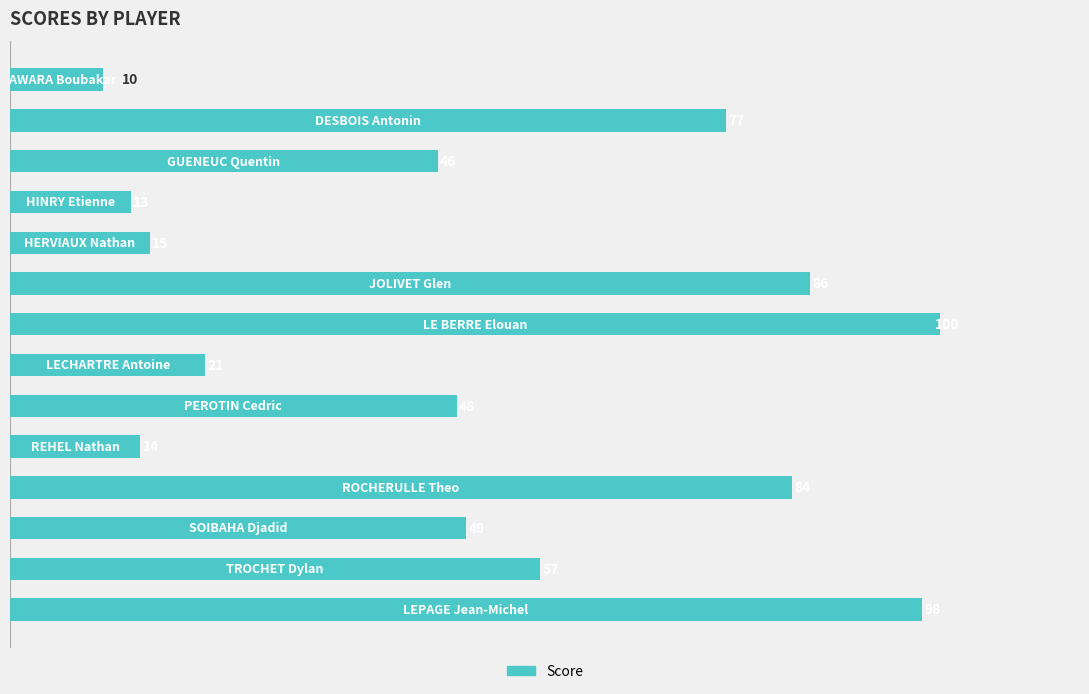

What is the sum of all values?

718